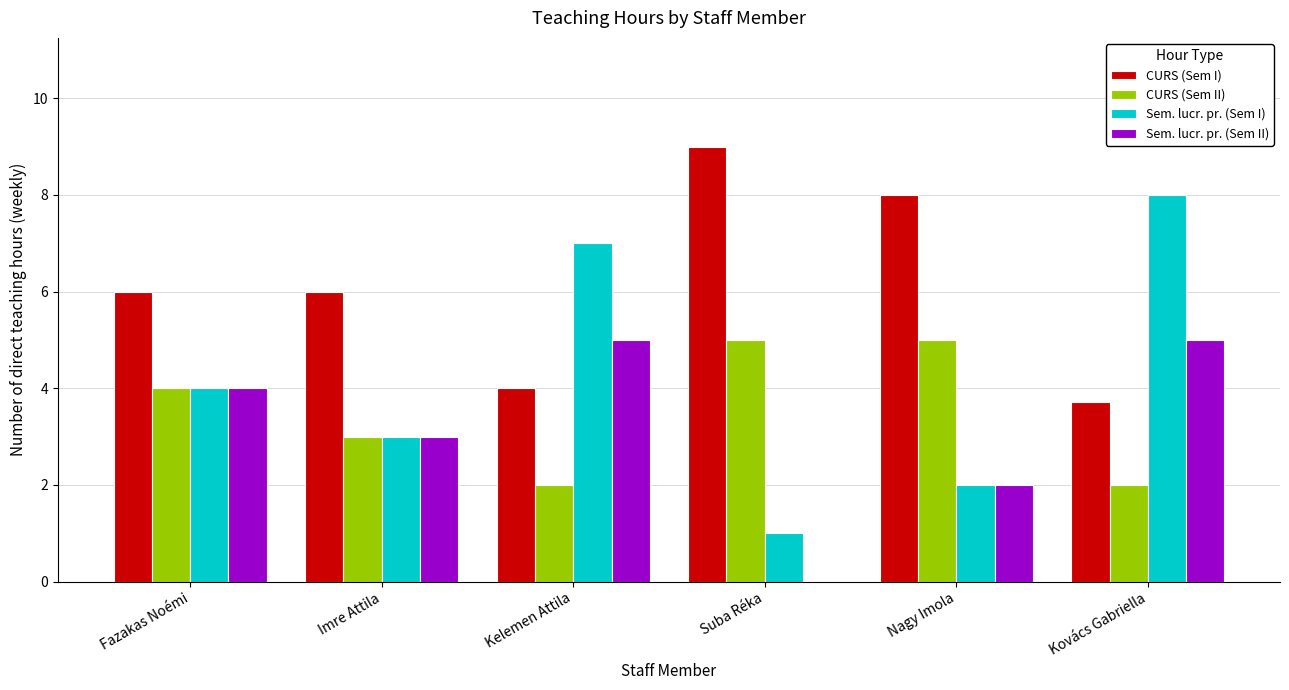

Is the value of CURS (Sem I) at Kelemen Attila greater than the value of Sem. lucr. pr. (Sem II) at Kelemen Attila?

No